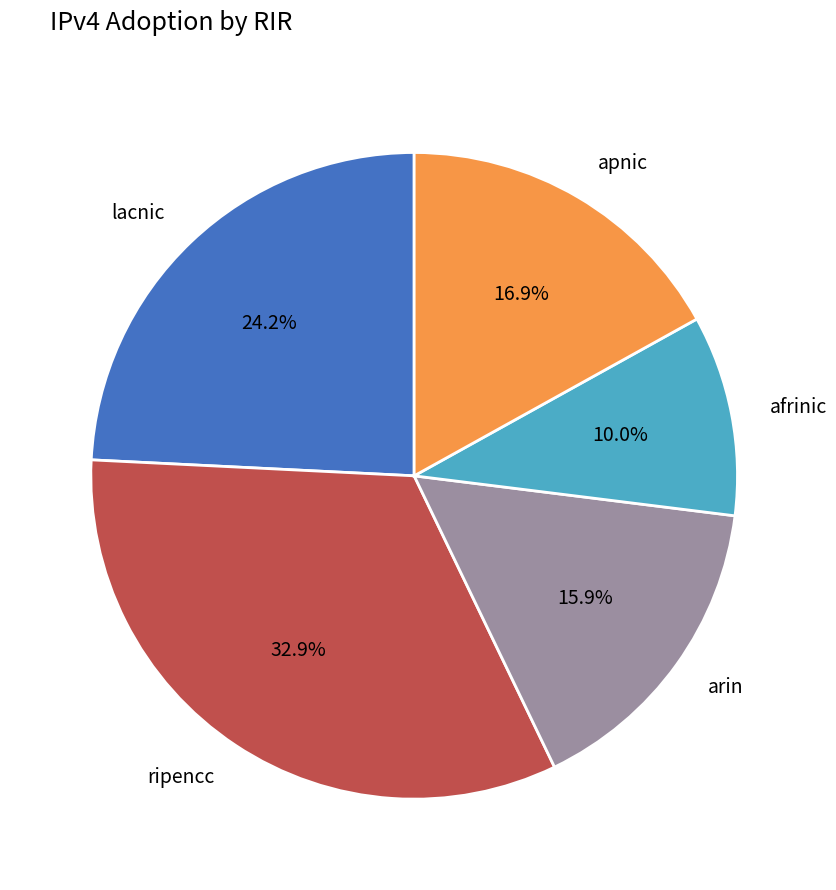

Rank the categories by value from lowest to highest.

afrinic, arin, apnic, lacnic, ripencc